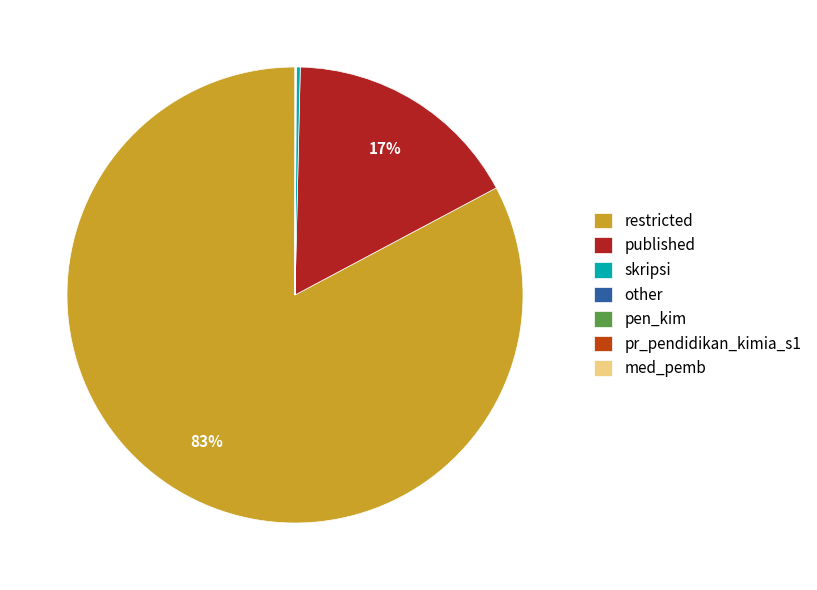

What is the largest slice in the pie chart?

restricted